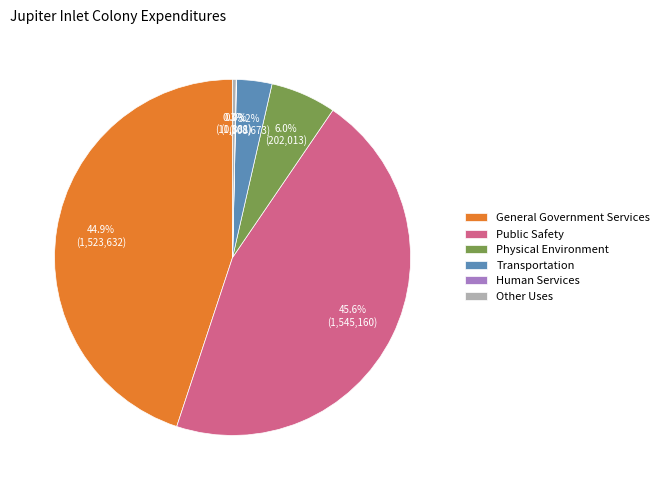

True or false: Other Uses accounts for 0% of the total.

True